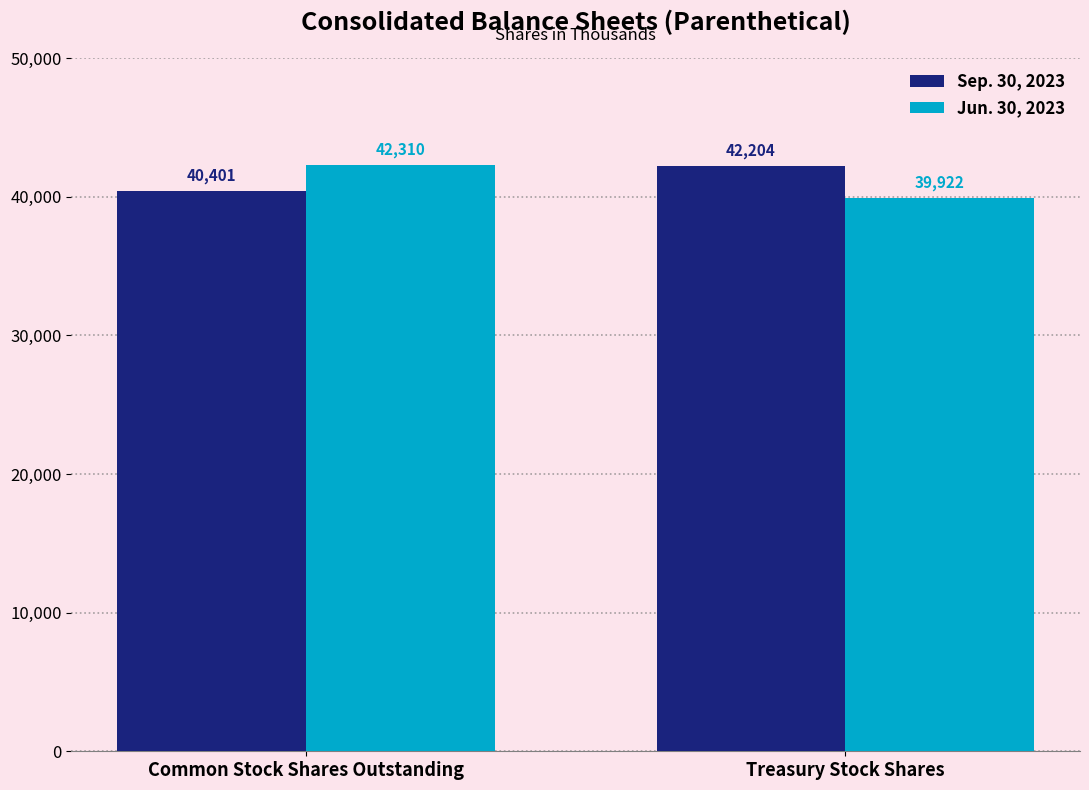

Read the Sep. 30, 2023 value at Treasury Stock Shares, to the nearest 10.

42200